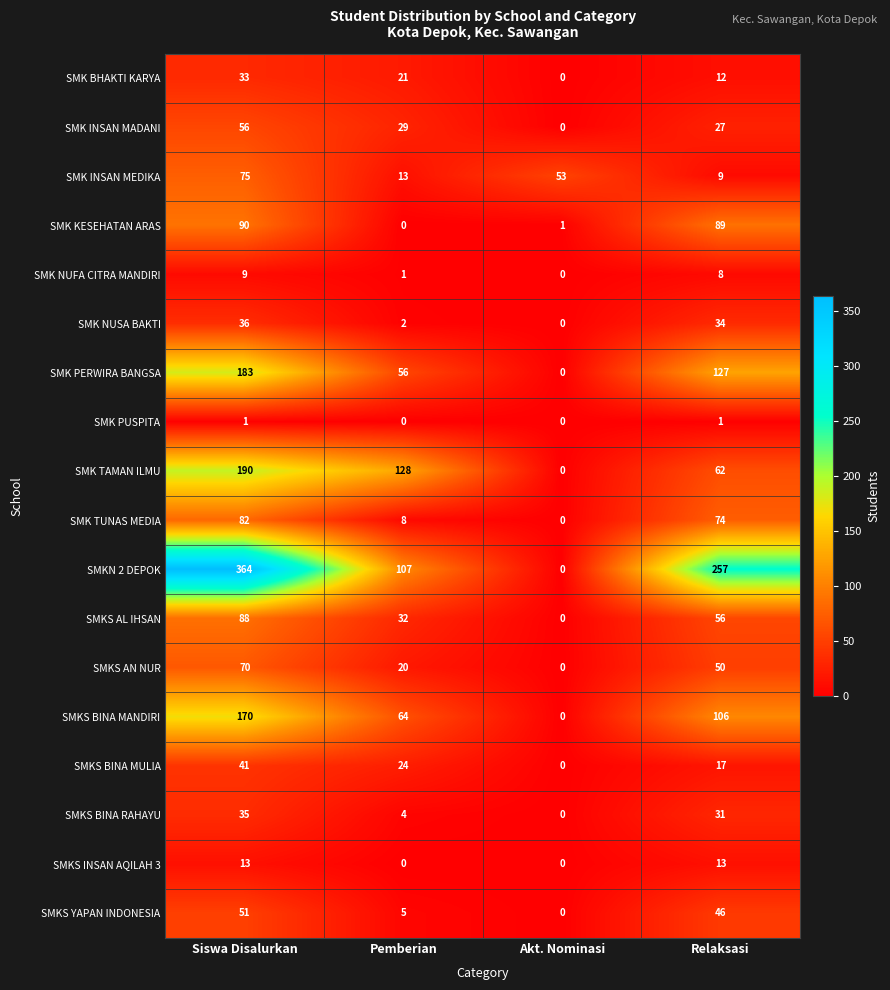

The SMK NUFA CITRA MANDIRI series shows 9 at Siswa Disalurkan. True or false?

True